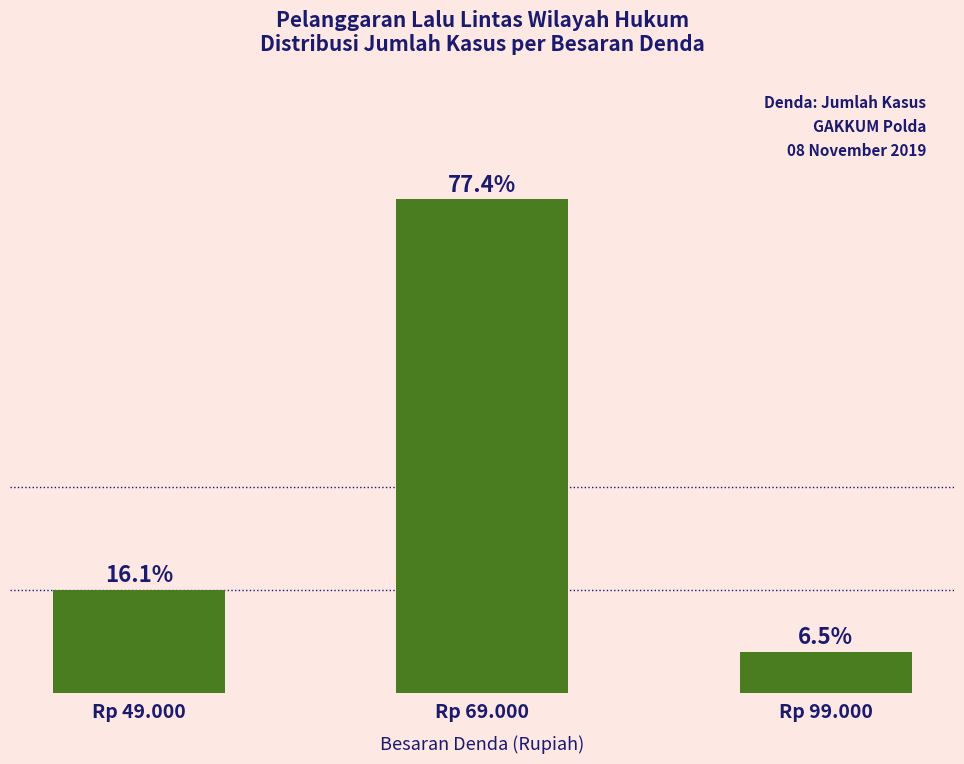

Which category has the highest value across all series?

Rp 69.000